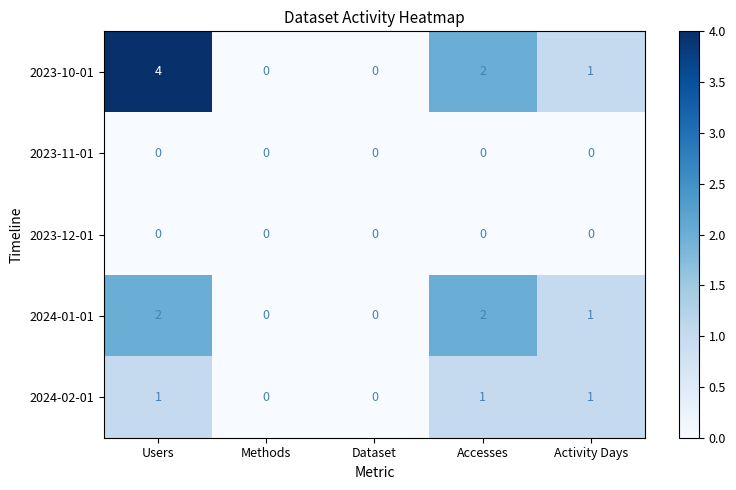

Reading right to left, extract all data points from this chart.

2023-10-01: 1	2	0	0	4
2023-11-01: 0	0	0	0	0
2023-12-01: 0	0	0	0	0
2024-01-01: 1	2	0	0	2
2024-02-01: 1	1	0	0	1